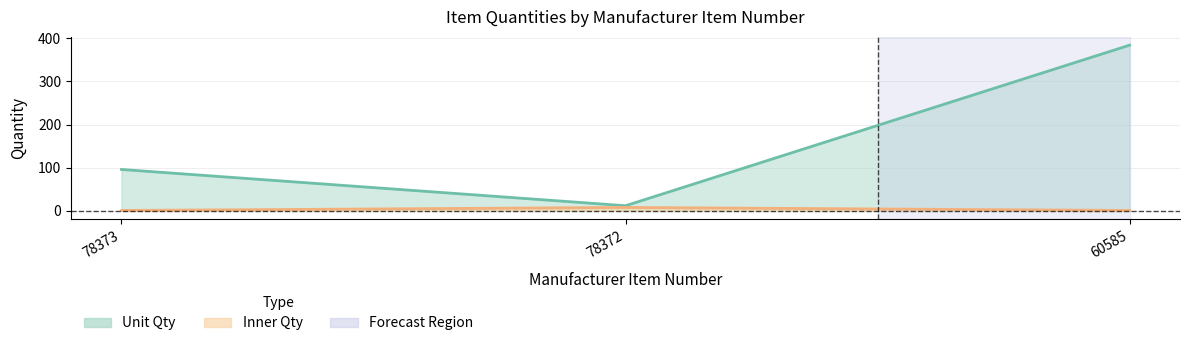

Where does the Unit Qty series first go above 96?

60585